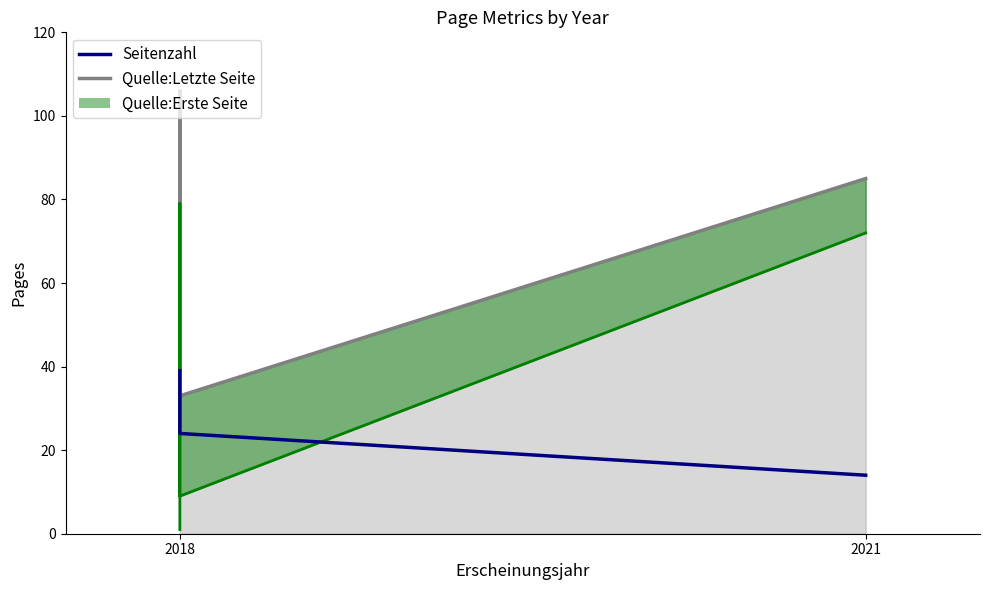

The chart shows a value of 39 at 2018. True or false?

True